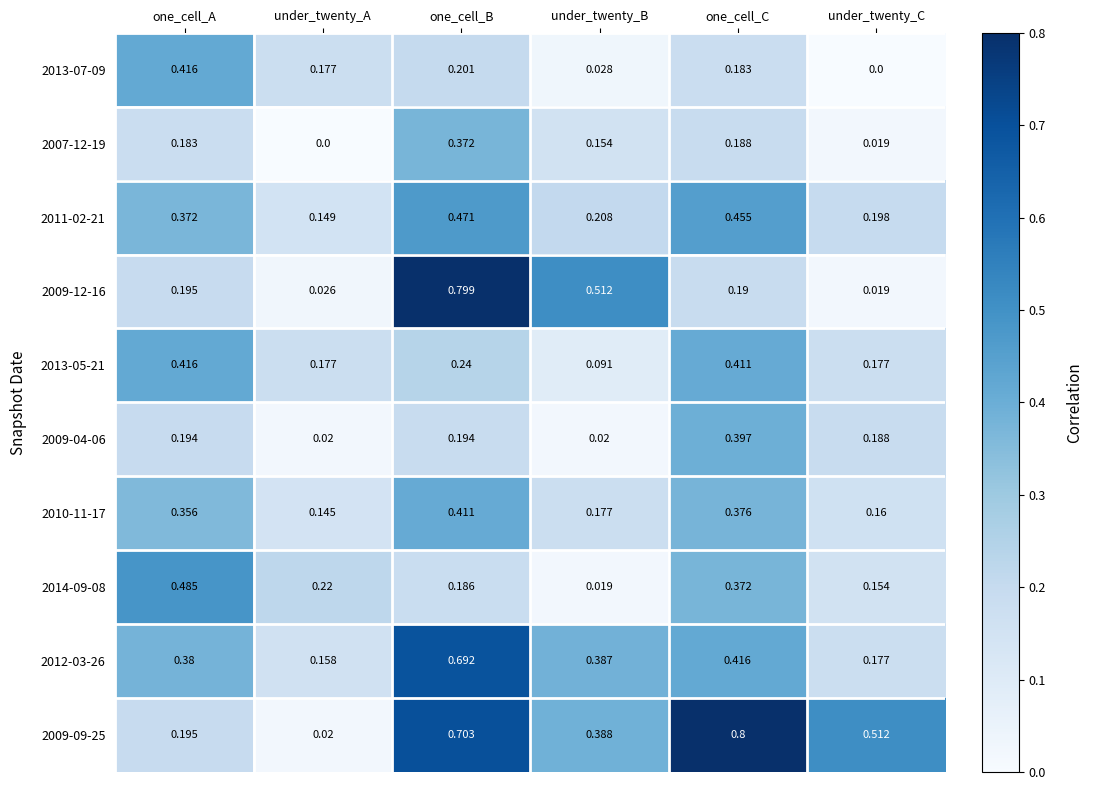

At which label does 2013-07-09 reach its peak?

one_cell_A